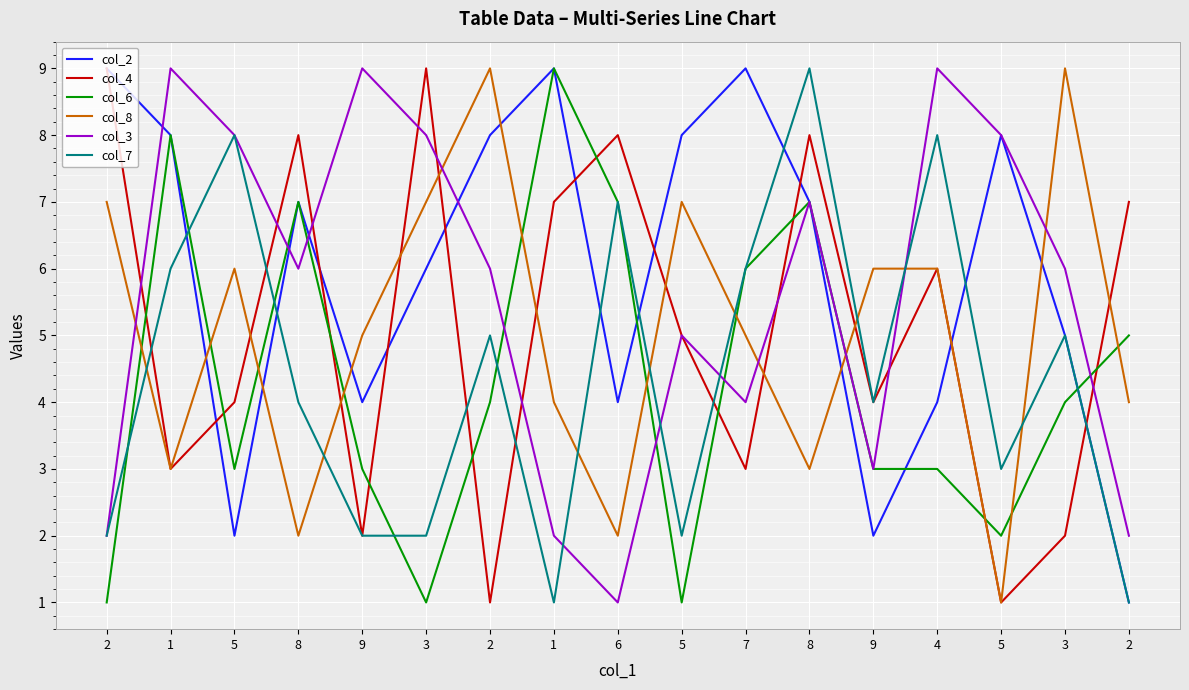

Reading right to left, transcribe all the data shown in this chart.

col_2: 2=1	3=5	5=8	4=4	9=2	8=7	7=9	5=8	6=4	1=9	2=8	3=6	9=4	8=7	5=2	1=8	2=9
col_4: 2=7	3=2	5=1	4=6	9=4	8=8	7=3	5=5	6=8	1=7	2=1	3=9	9=2	8=8	5=4	1=3	2=9
col_6: 2=5	3=4	5=2	4=3	9=3	8=7	7=6	5=1	6=7	1=9	2=4	3=1	9=3	8=7	5=3	1=8	2=1
col_8: 2=4	3=9	5=1	4=6	9=6	8=3	7=5	5=7	6=2	1=4	2=9	3=7	9=5	8=2	5=6	1=3	2=7
col_3: 2=2	3=6	5=8	4=9	9=3	8=7	7=4	5=5	6=1	1=2	2=6	3=8	9=9	8=6	5=8	1=9	2=2
col_7: 2=1	3=5	5=3	4=8	9=4	8=9	7=6	5=2	6=7	1=1	2=5	3=2	9=2	8=4	5=8	1=6	2=2